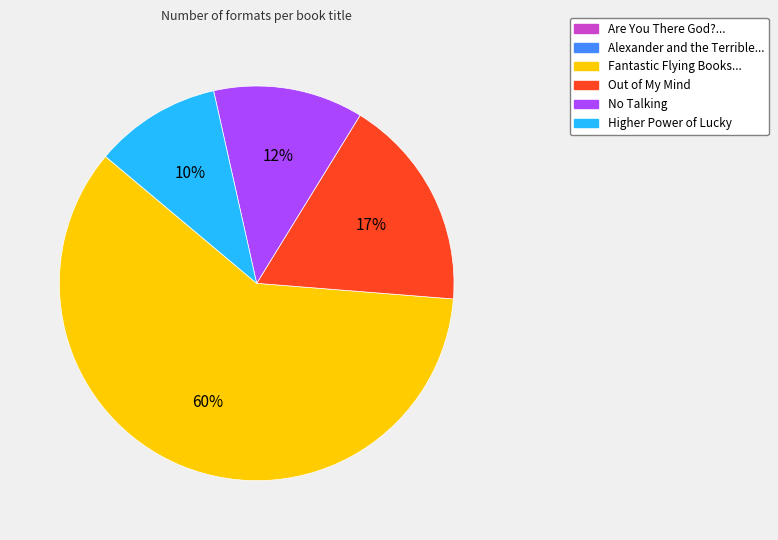

To the nearest percent, what is the average slice percentage?

17%